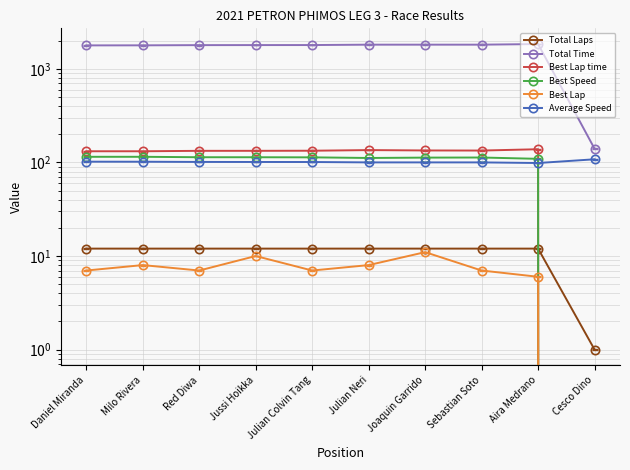

At which category does Best Lap time reach its first local valley?

Milo Rivera